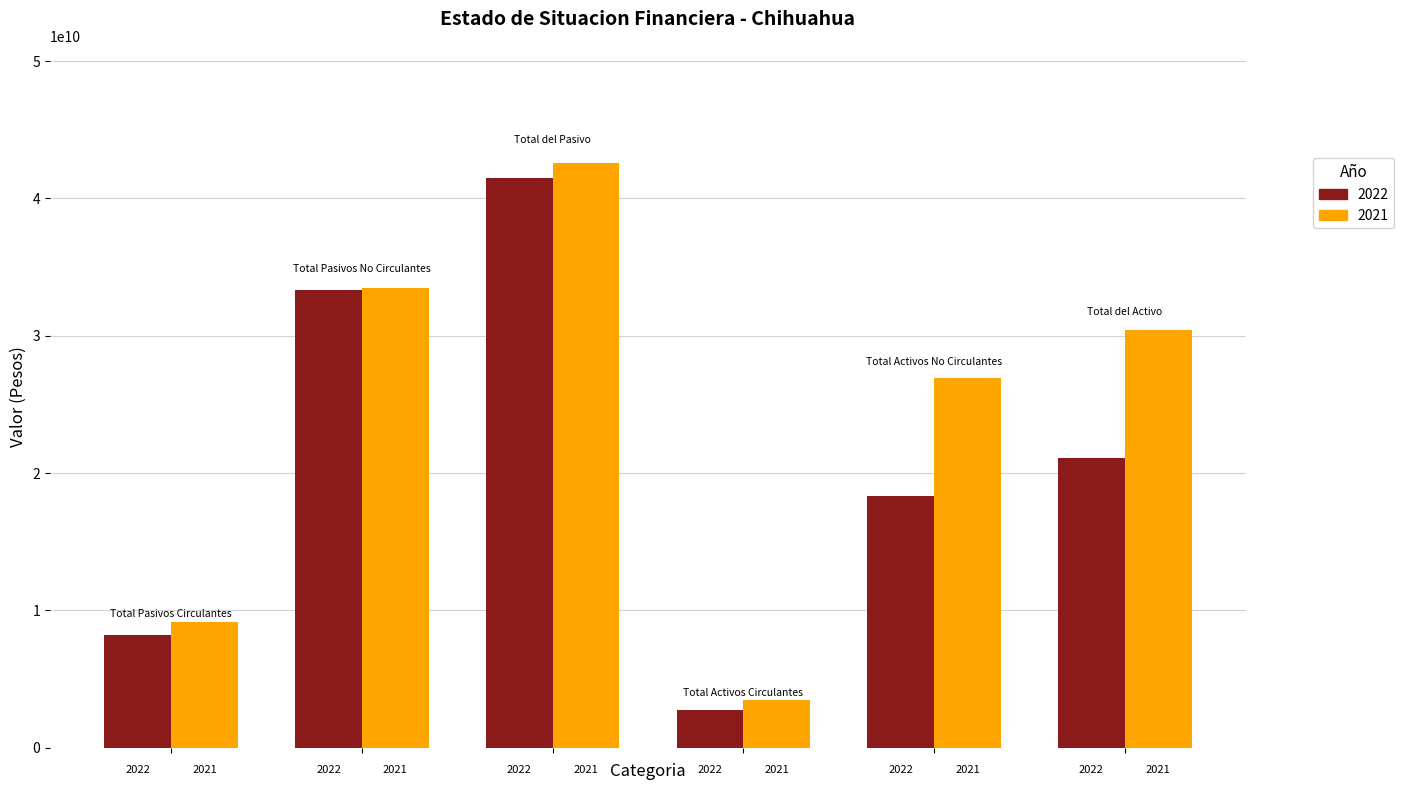

Reading right to left, list all the values displayed in this chart.

2022: 21106527858	18324023904	2782503954	41498760783	33309714726	8189046057
2021: 30444161956	26937825202	3506336754	42595645323	33471665004	9123980319